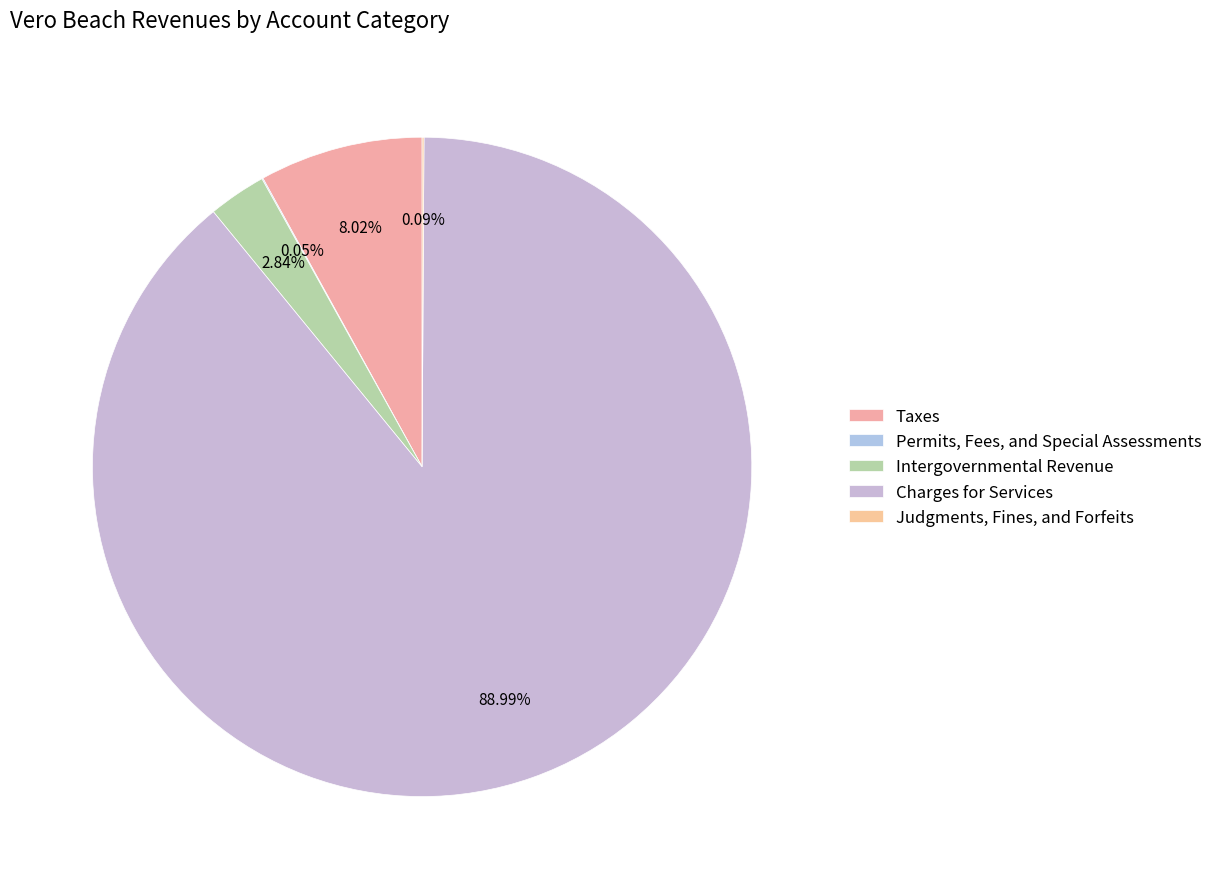

Count the number of slices in the pie.

5